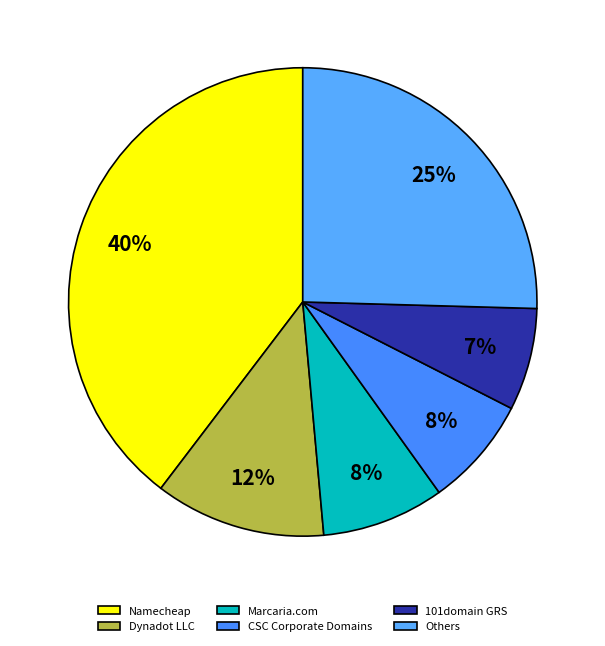

Does any single category account for the majority?

No